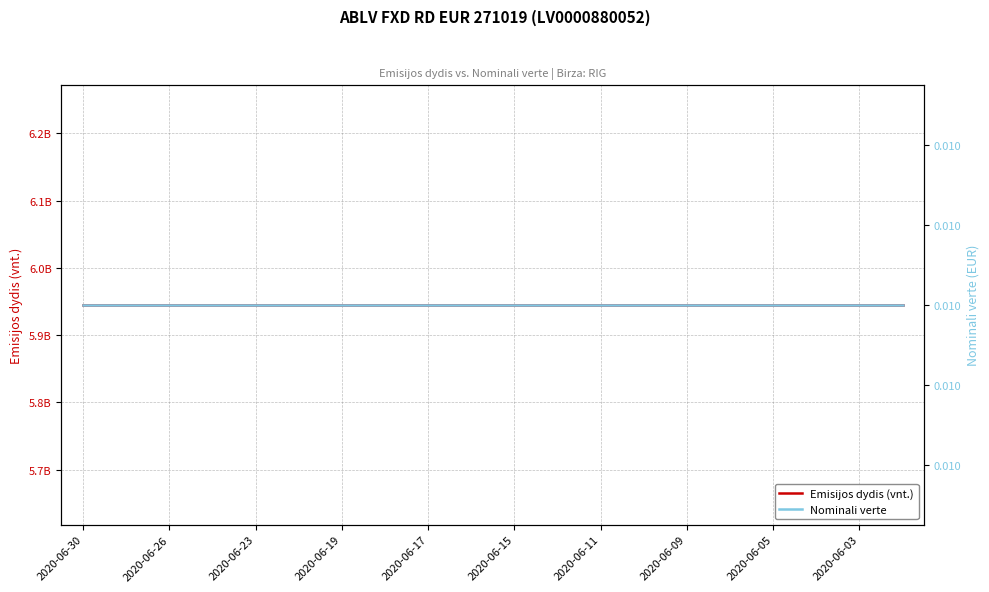

Does the chart display data point markers on the line(s)?

No